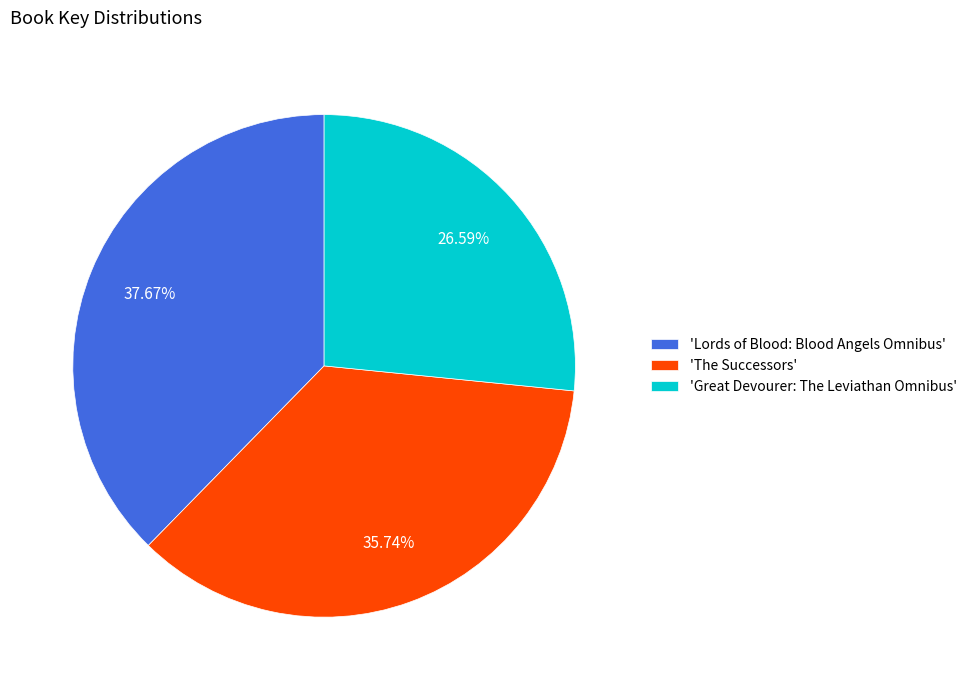

Is 'Great Devourer: The Leviathan Omnibus' the majority of the pie?

No